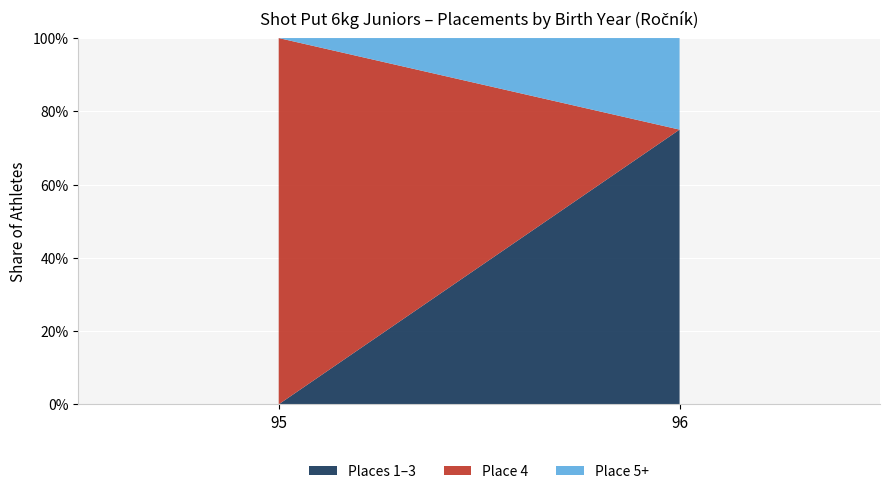

Reading left to right, transcribe the values for Places 1–3.

95=0	96=75